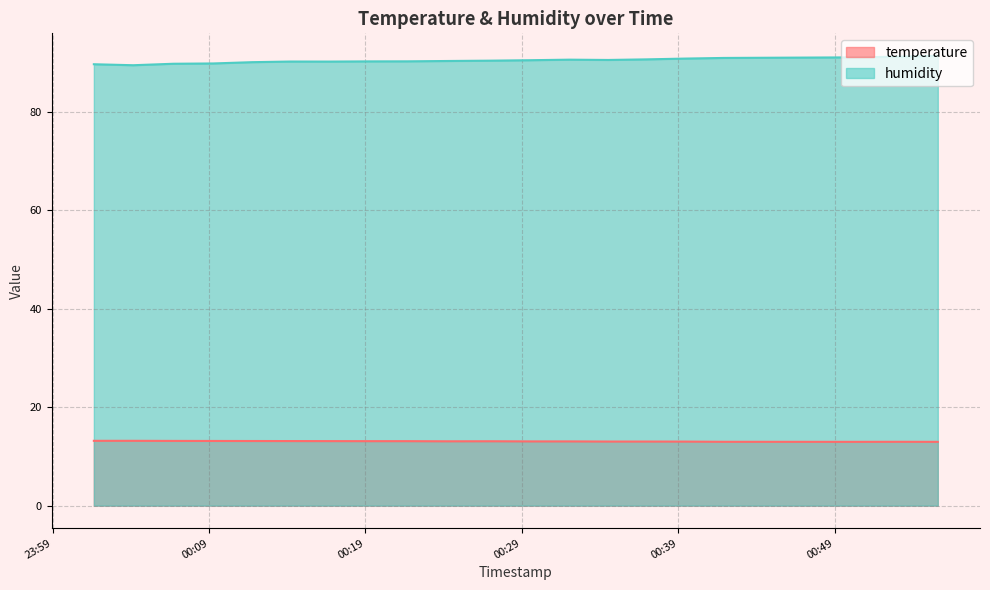

At 2022-09-24T00:29:33, list the series in order from smallest to largest.

temperature, humidity